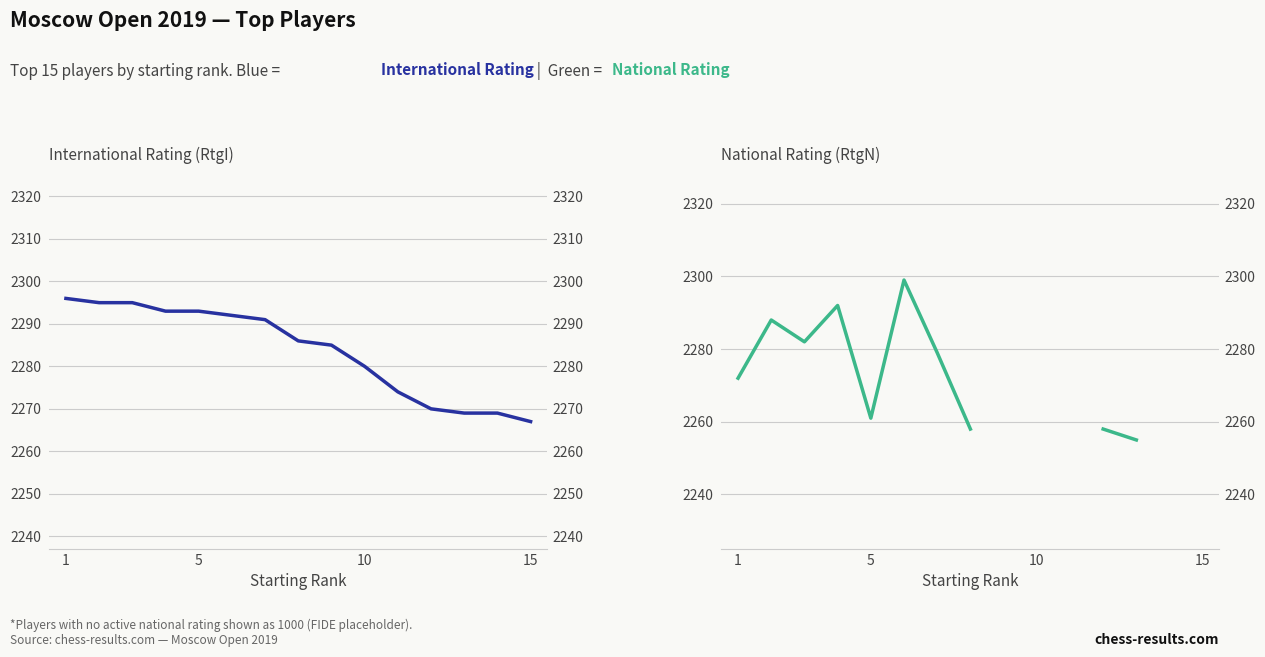

Which series has the largest range (max minus min)?

RtgN